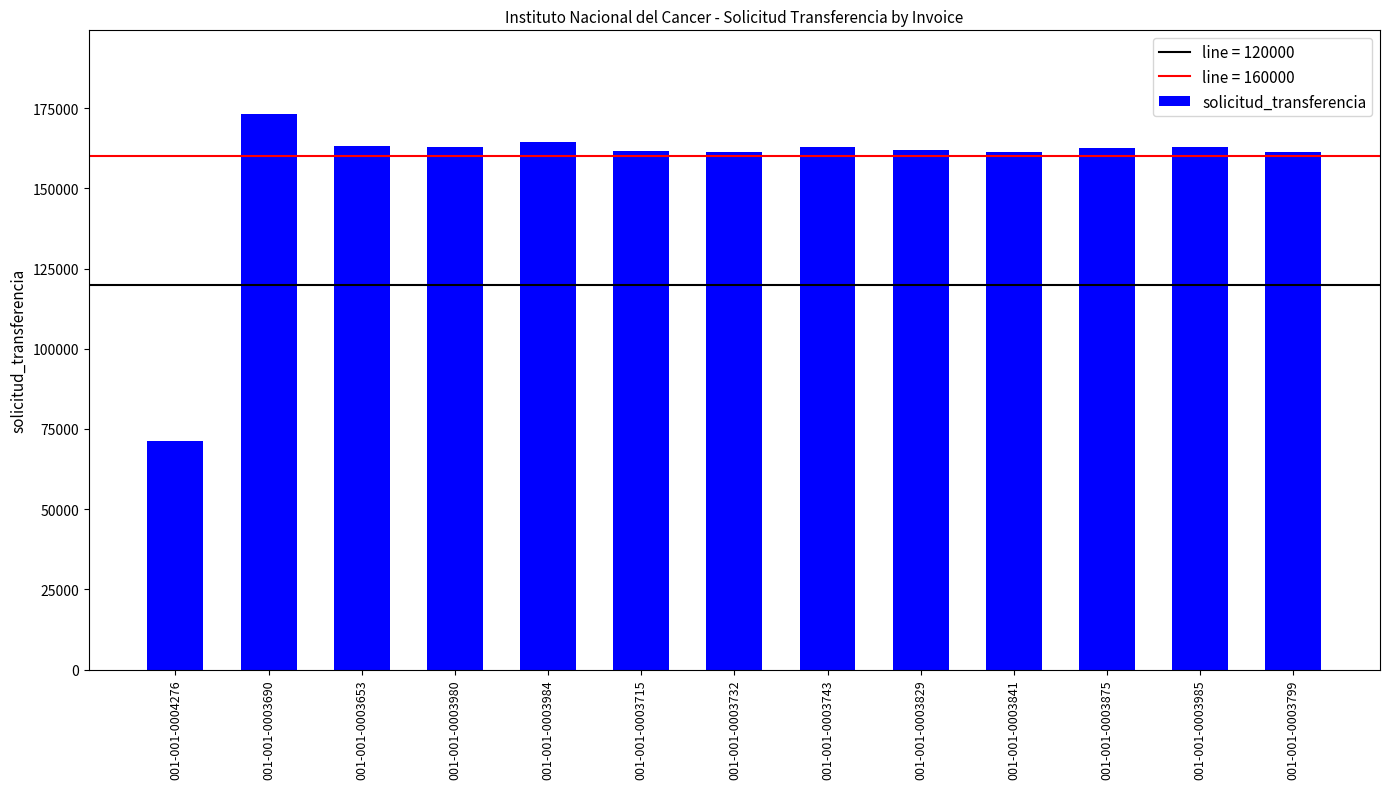

The chart shows a value of 162944 at 001-001-0003985. True or false?

True